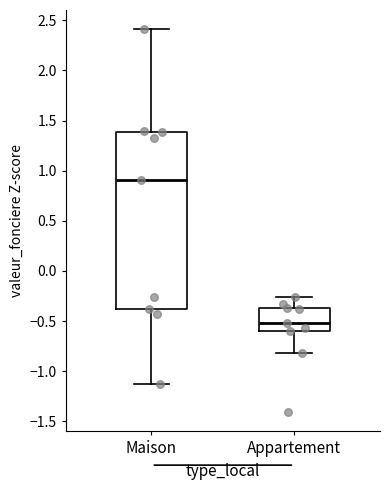

Which box's median line is the lowest?

Appartement